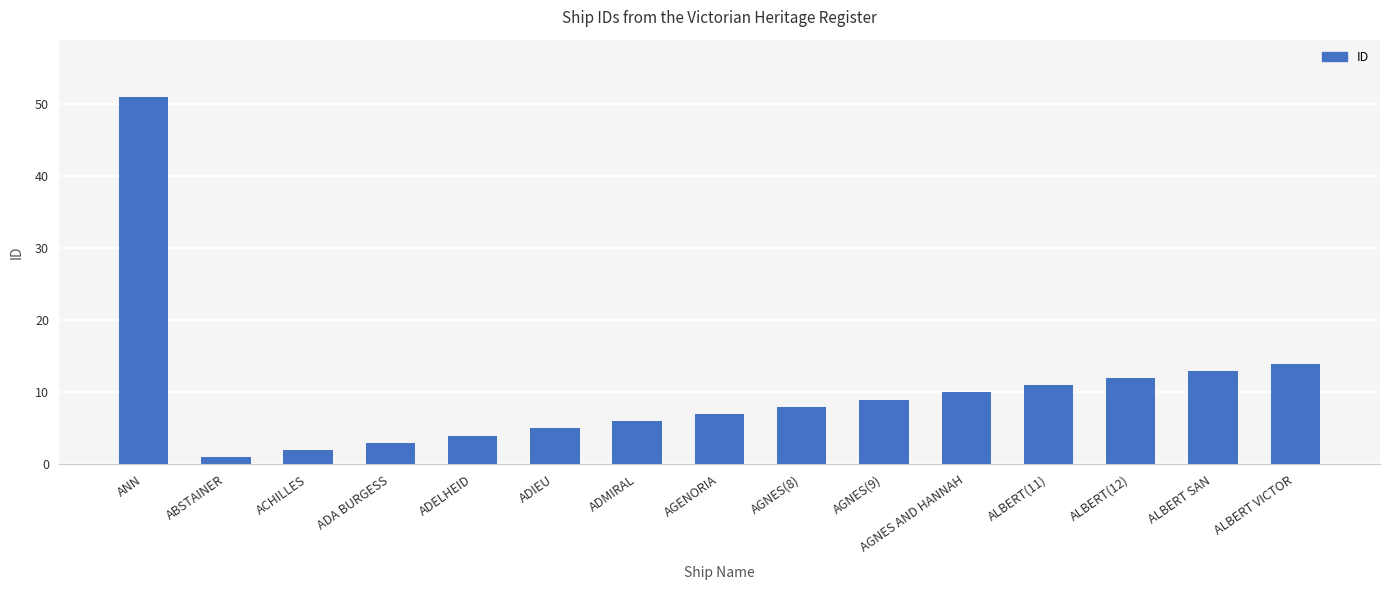

Reading right to left, what are all the values shown in this chart?

14	13	12	11	10	9	8	7	6	5	4	3	2	1	51